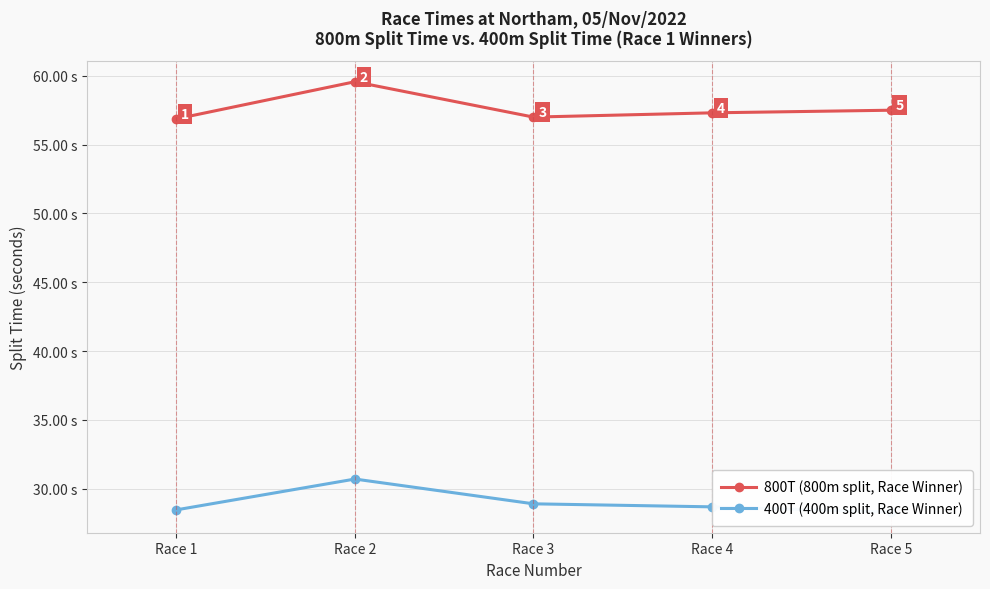

Rank the series by their average value, from highest to lowest.

800T (800m split, Race Winner), 400T (400m split, Race Winner)